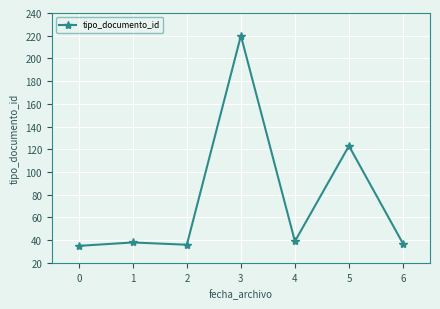

Where is the data nearest to the value 127?

5